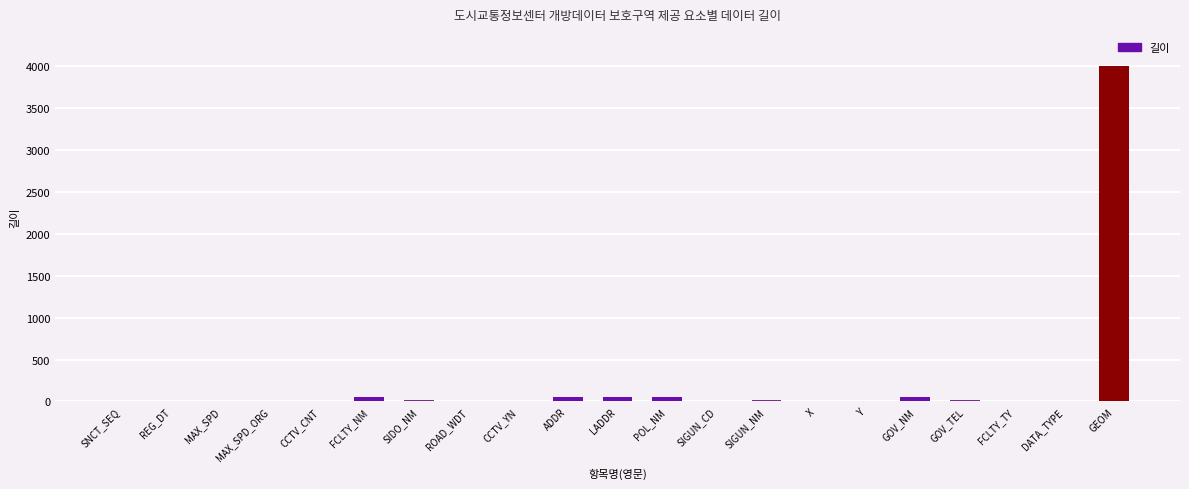

What is the greatest value displayed?

4000